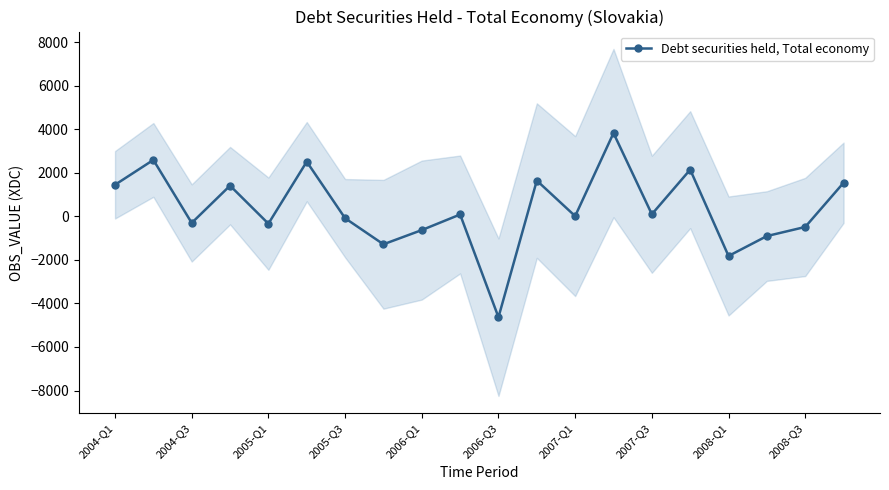

What is the change in value from 2004-Q1 to 17?

-2354.0